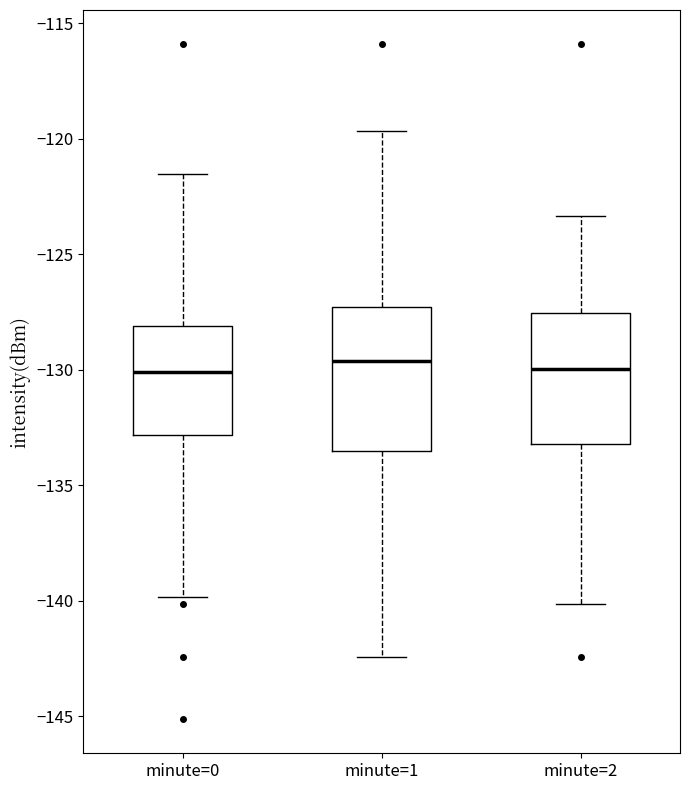

Where does the lower whisker of the box for minute=0 end on the y-axis? The values are not printed on the chart, so give them approximately, as read against the axis.

-140.0